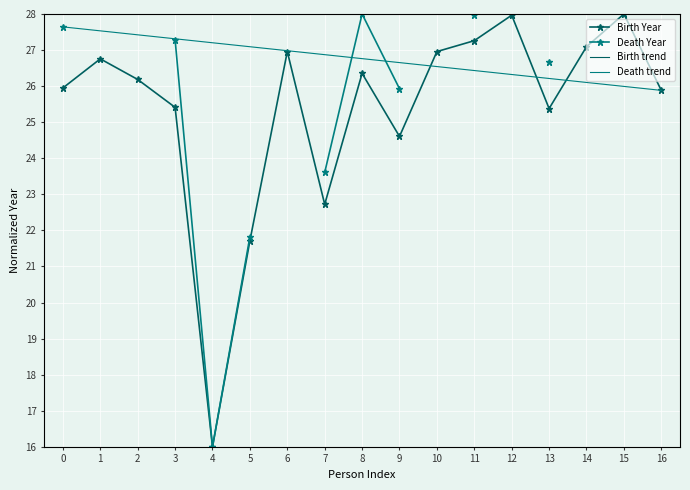

How many values exceed 26?

9